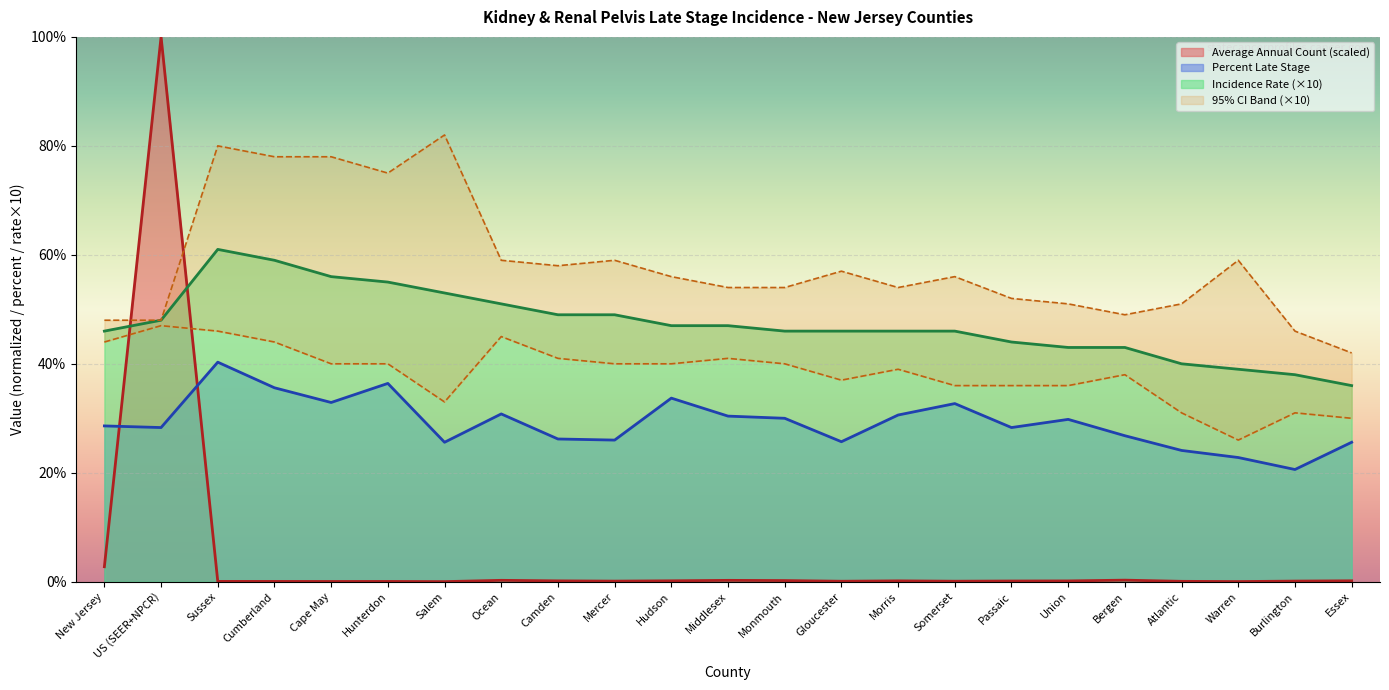

Which category has the lowest value across all series?

Salem